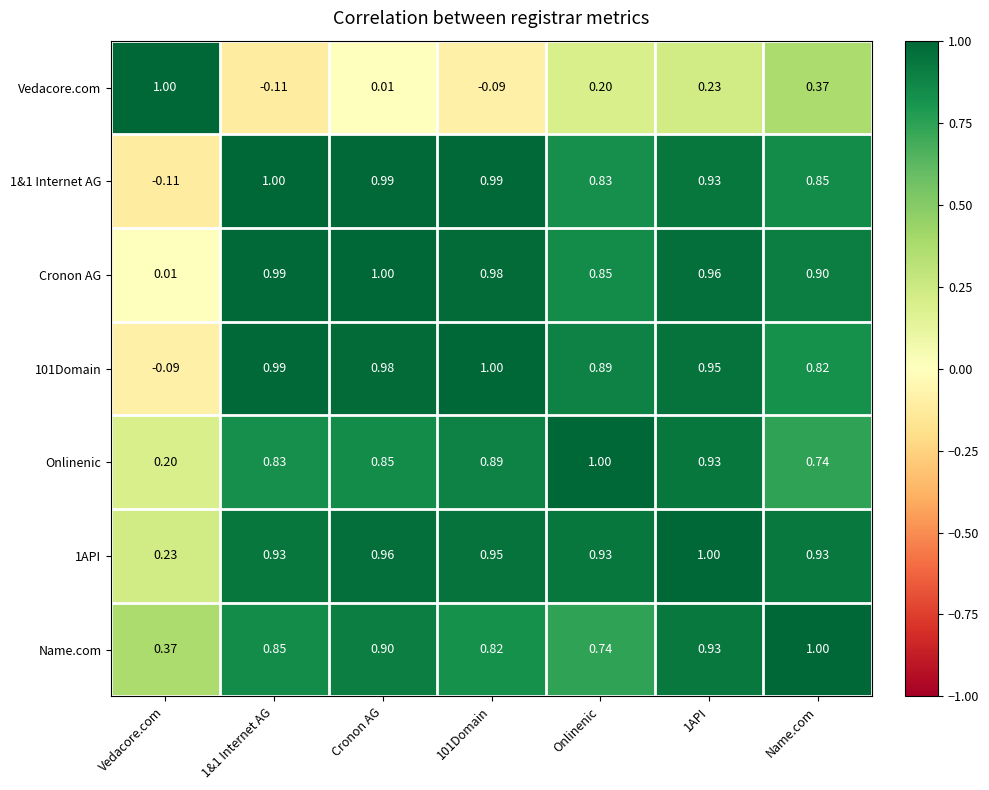

At which label is 1API closest to 0?

Vedacore.com